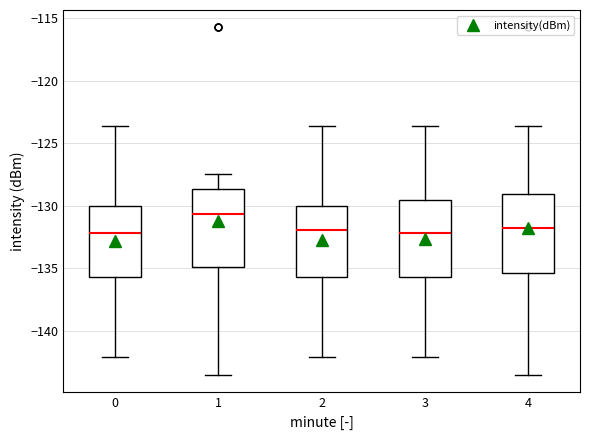

Reading left to right, read every box against the y-axis: the position of its median line, the range the box covers, and the ends of its whiskers. The values are not printed on the chart, so give them approximately, as read against the axis.

0: median -132.0, box -135.5 to -130.0, whiskers -142.0 to -123.5
1: median -130.5, box -135.0 to -128.5, whiskers -143.5 to -127.5
2: median -132.0, box -135.5 to -130.0, whiskers -142.0 to -123.5
3: median -132.0, box -135.5 to -129.5, whiskers -142.0 to -123.5
4: median -132.0, box -135.5 to -129.0, whiskers -143.5 to -123.5